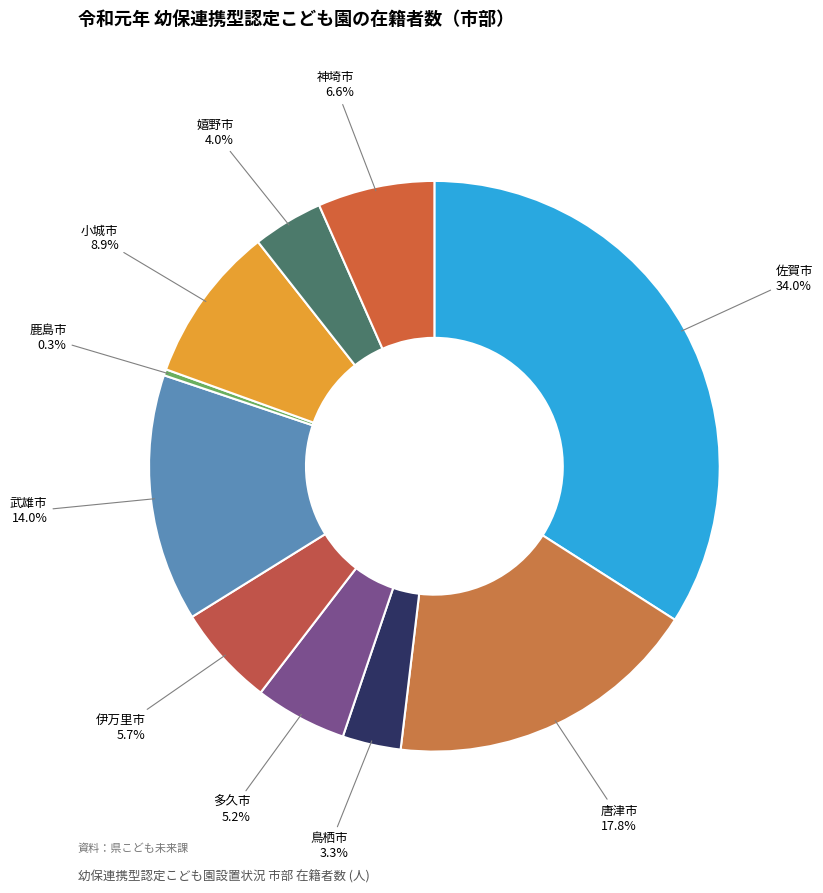

Is the sum of 鳥栖市 and 佐賀市 greater than half?

No